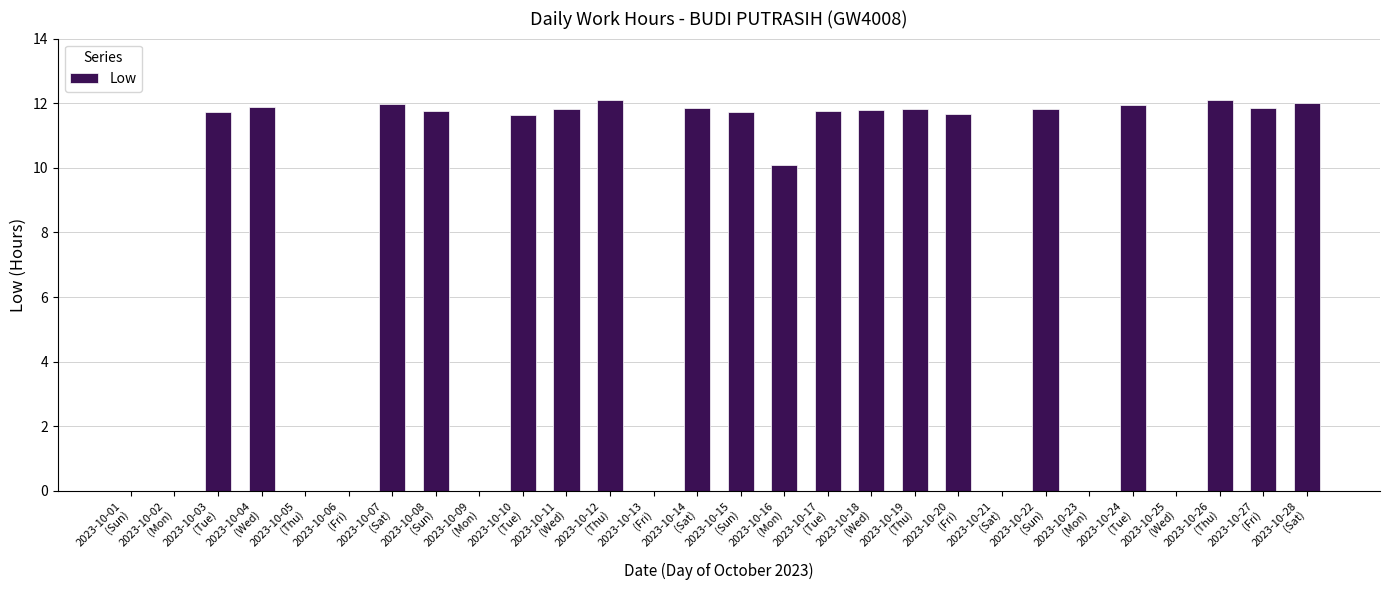

True or false: the data shows 6.1 at 2023-10-18
(Wed).

False